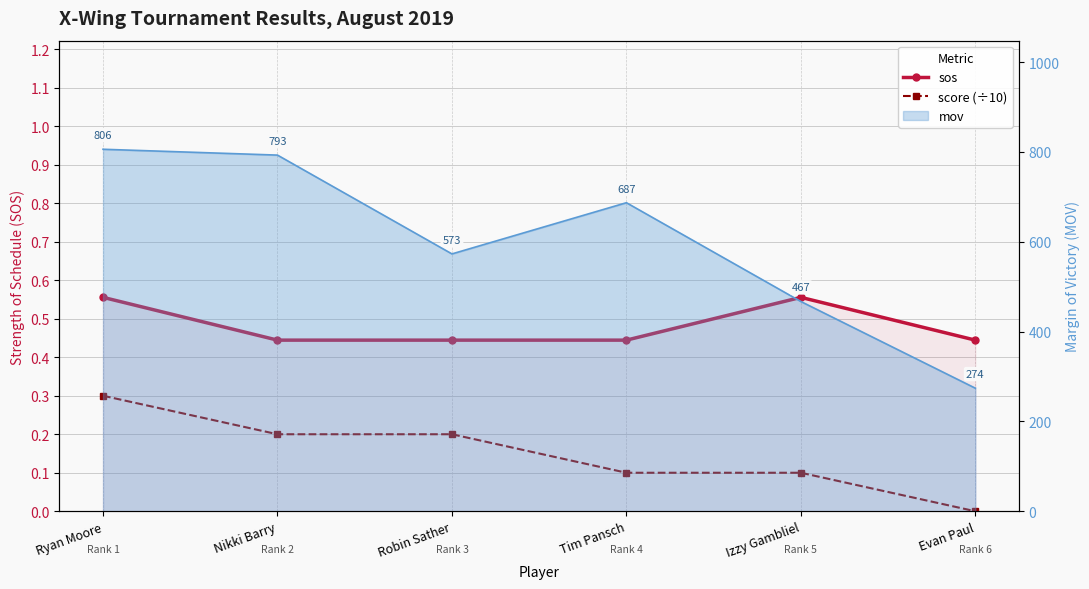

What is the difference between the sos values at Evan Paul and Izzy Gambliel?

0.1